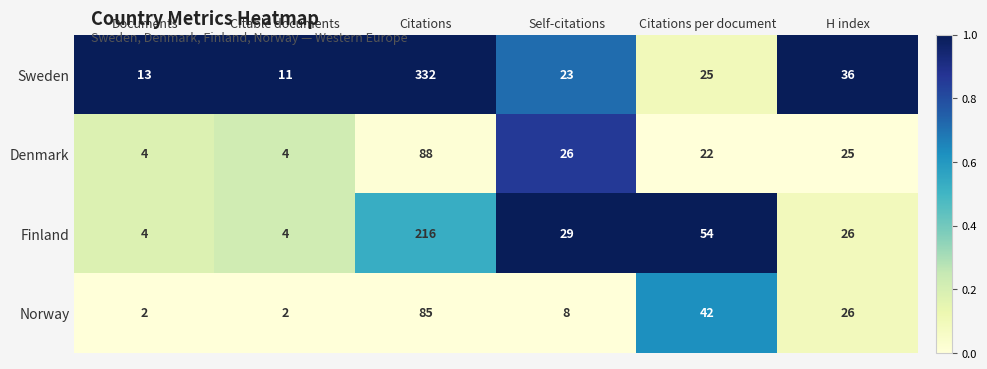

Which category has the highest value in the Finland series?

Citations